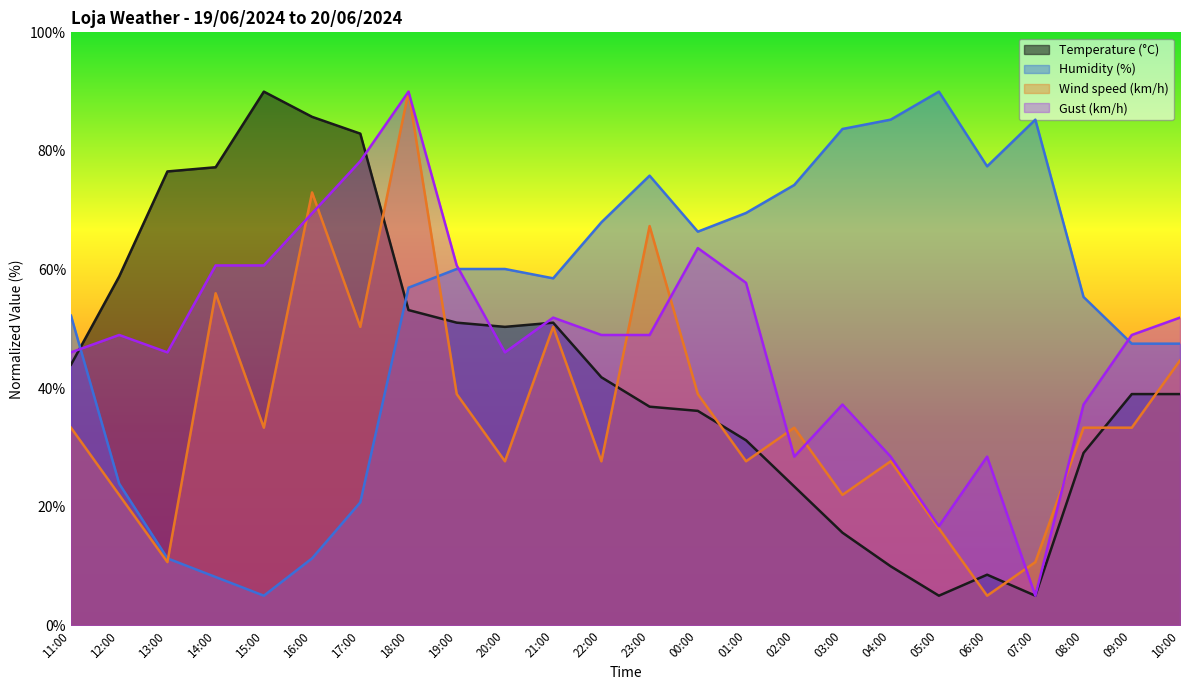

How many lines are shown in the chart?

4